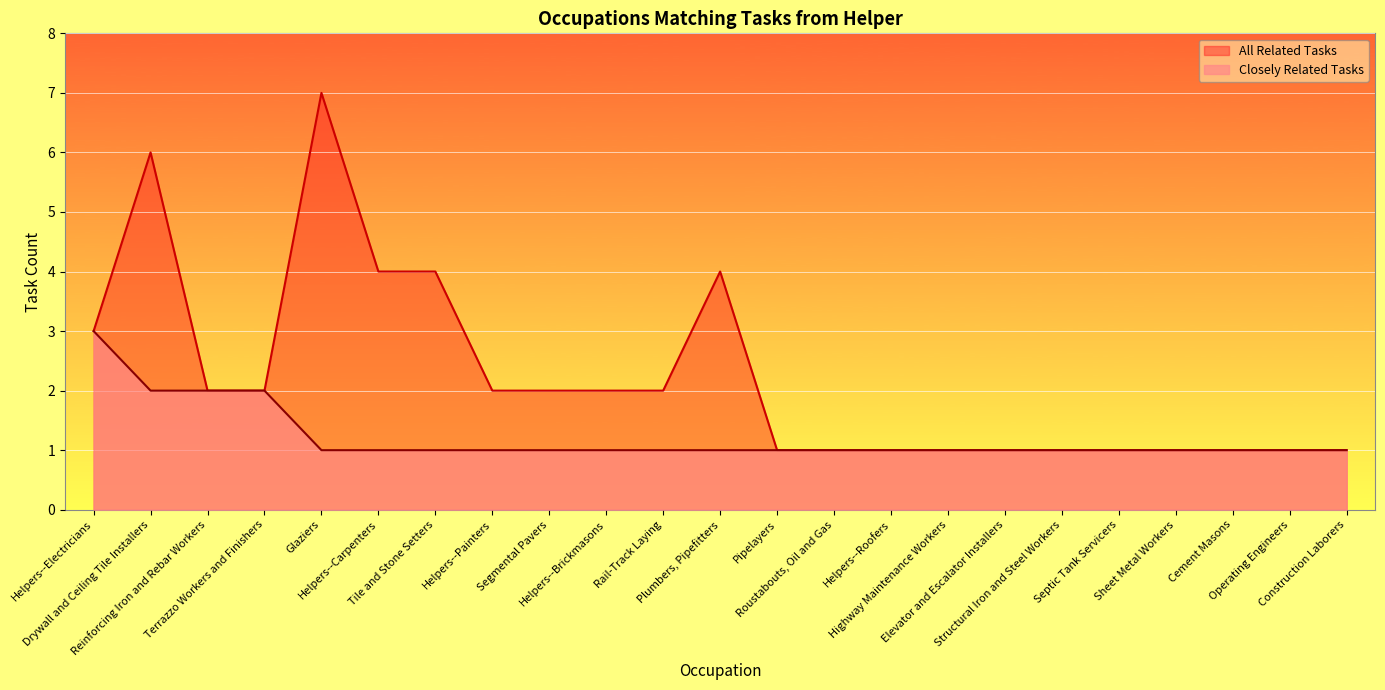

What is the approximate value of Closely Related Tasks at Structural Iron and Steel Workers?

1